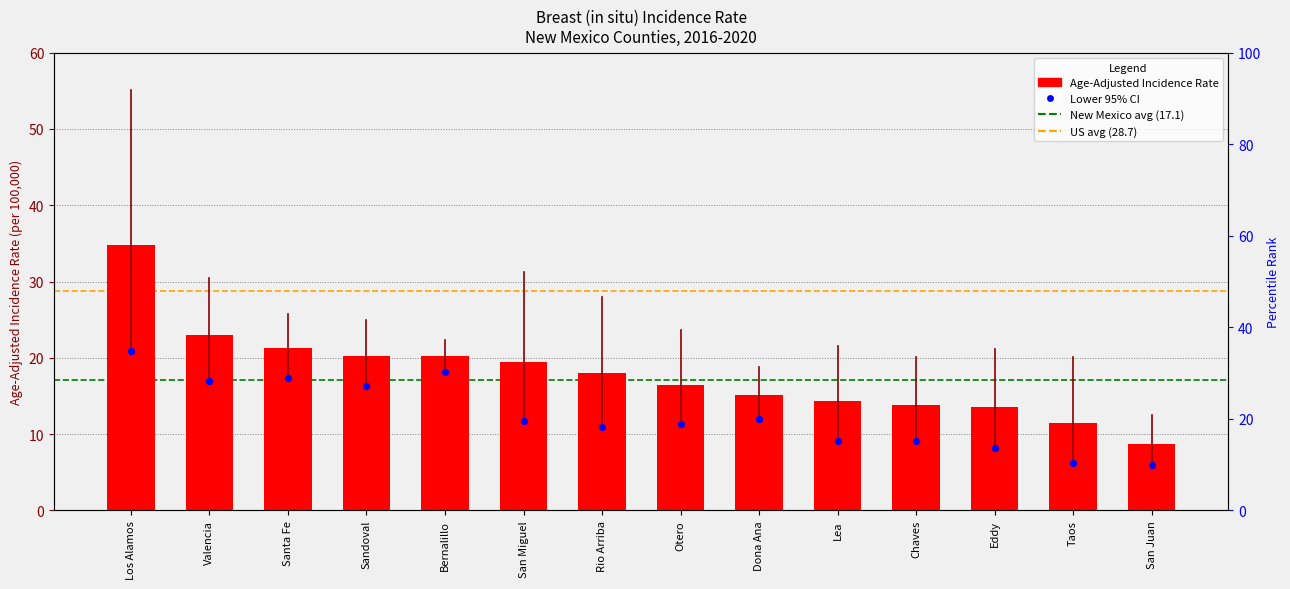

Is the value of New Mexico (17.1) at Los Alamos greater than the value of US (28.7) at Los Alamos?

No